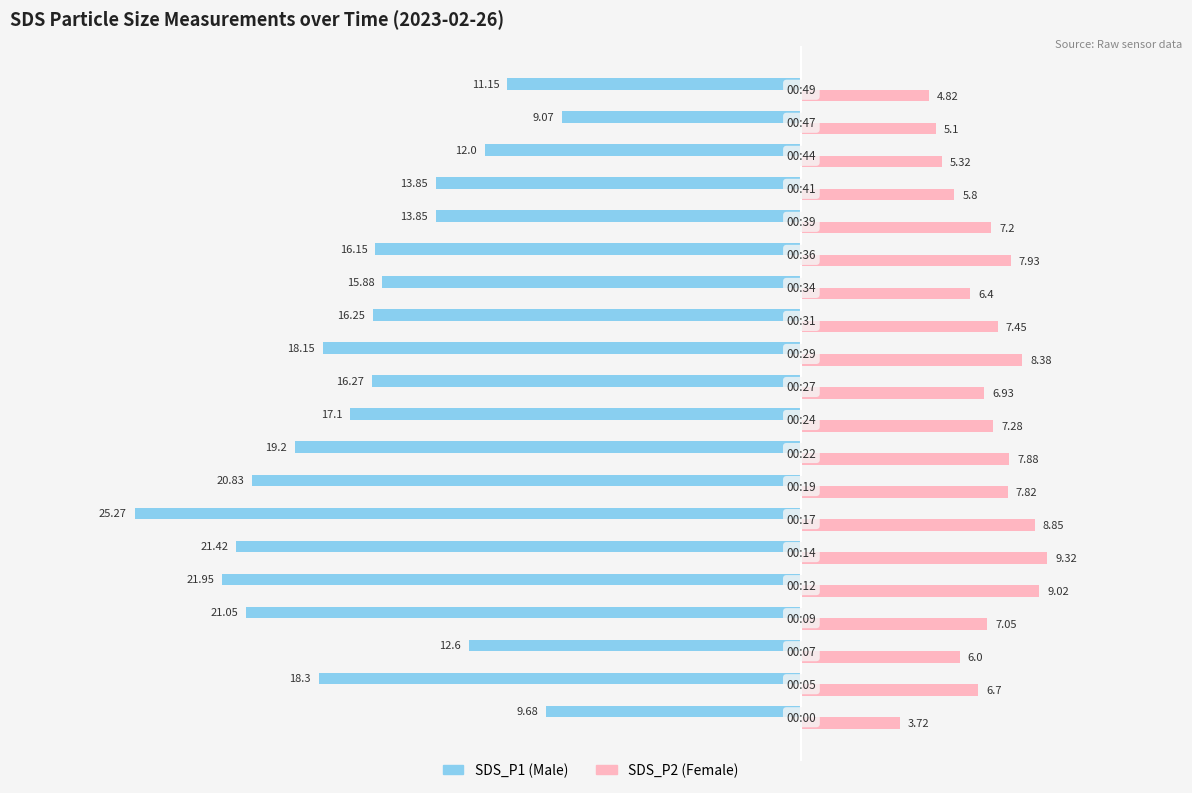

What is the value of the SDS_P2 bar at the 1st from the left?

3.7